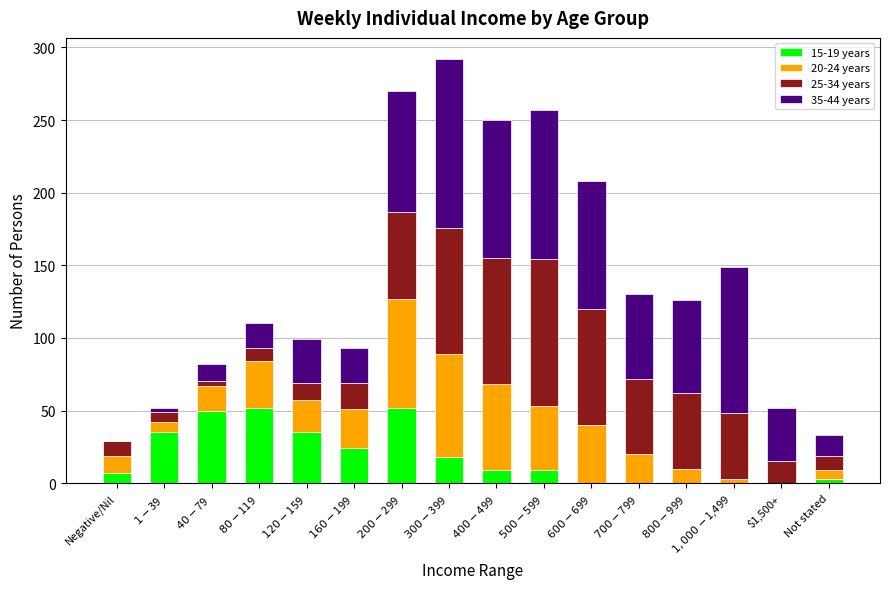

What is the total value across all series at $300-$399?

292